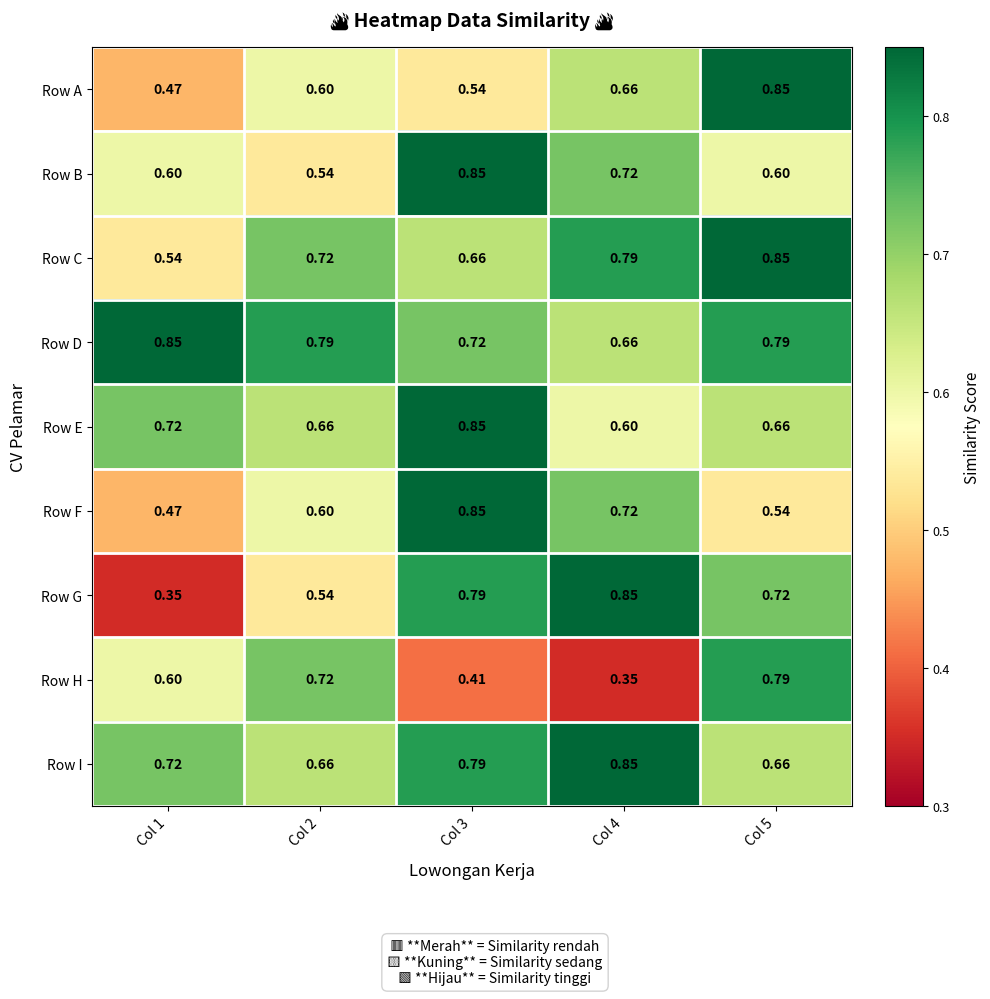

Is the value of Row B at Col 3 greater than the value of Row E at Col 2?

Yes